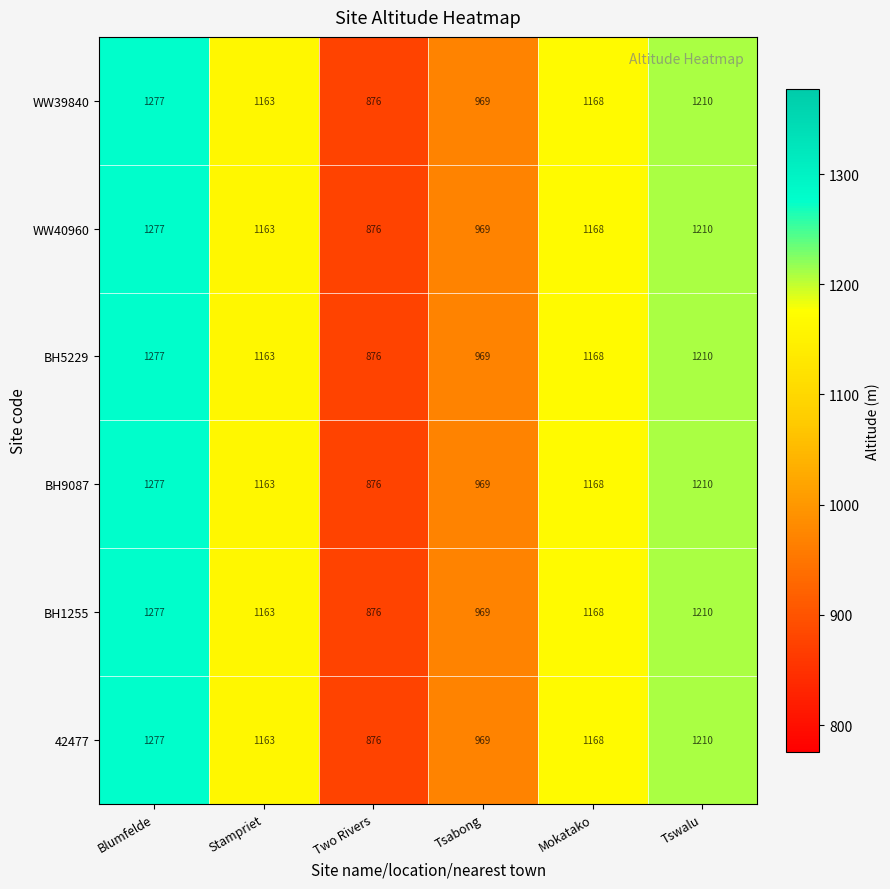

Where does the WW40960 series first go above 1168?

Blumfelde